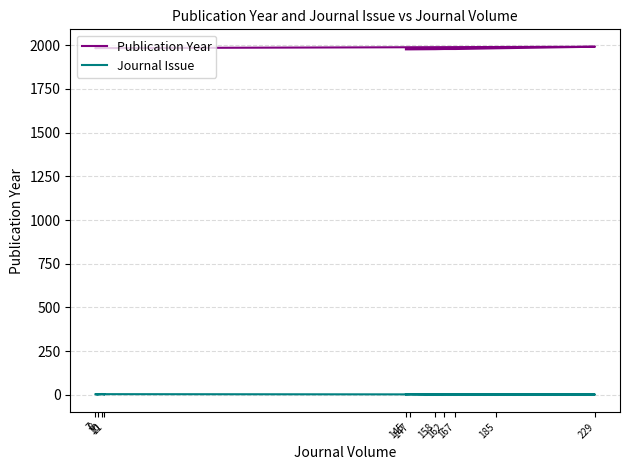

Which series has the widest spread of values?

Publication Year